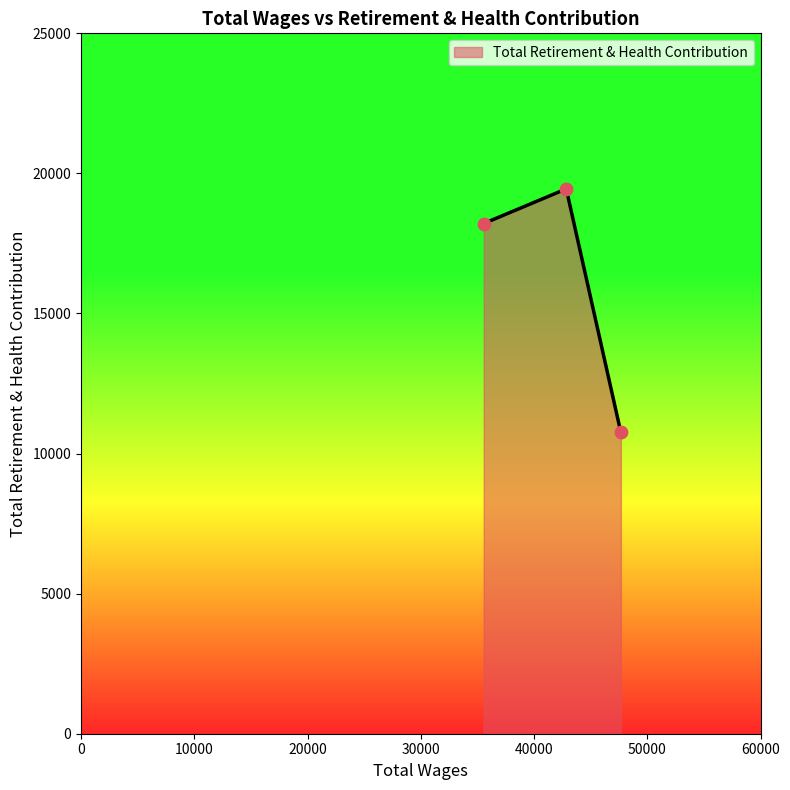

What is the average value?

16138